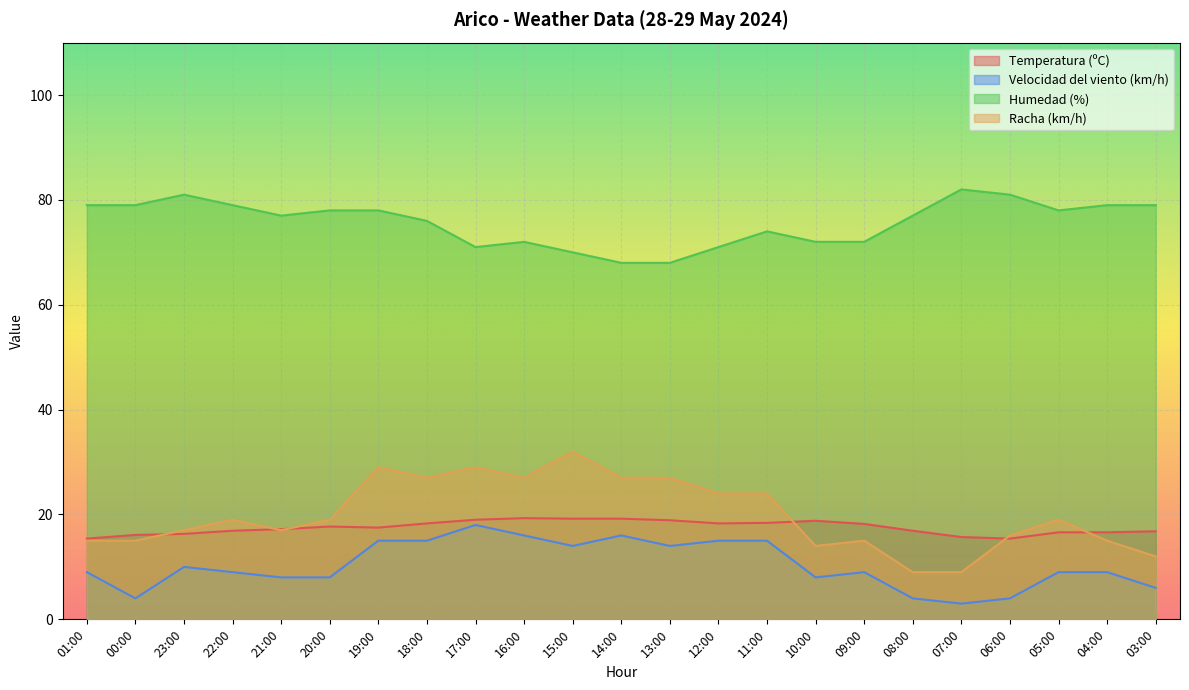

List the labels in order of Temperatura (ºC) value, smallest first.

01:00, 06:00, 07:00, 00:00, 23:00, 05:00, 04:00, 03:00, 22:00, 08:00, 21:00, 19:00, 20:00, 09:00, 18:00, 12:00, 11:00, 10:00, 13:00, 17:00, 15:00, 14:00, 16:00